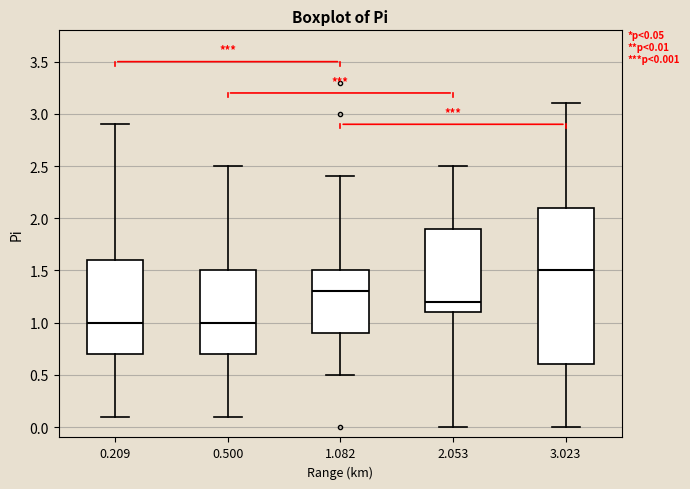

Which box is the tallest, from its lower edge to its upper edge?

3.023